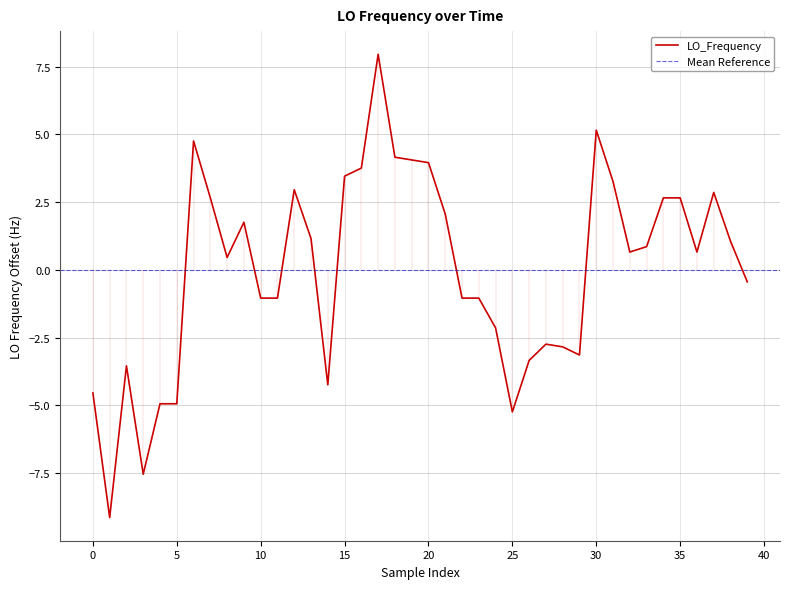

What is the lowest value of the LO_Frequency series?

-9.1